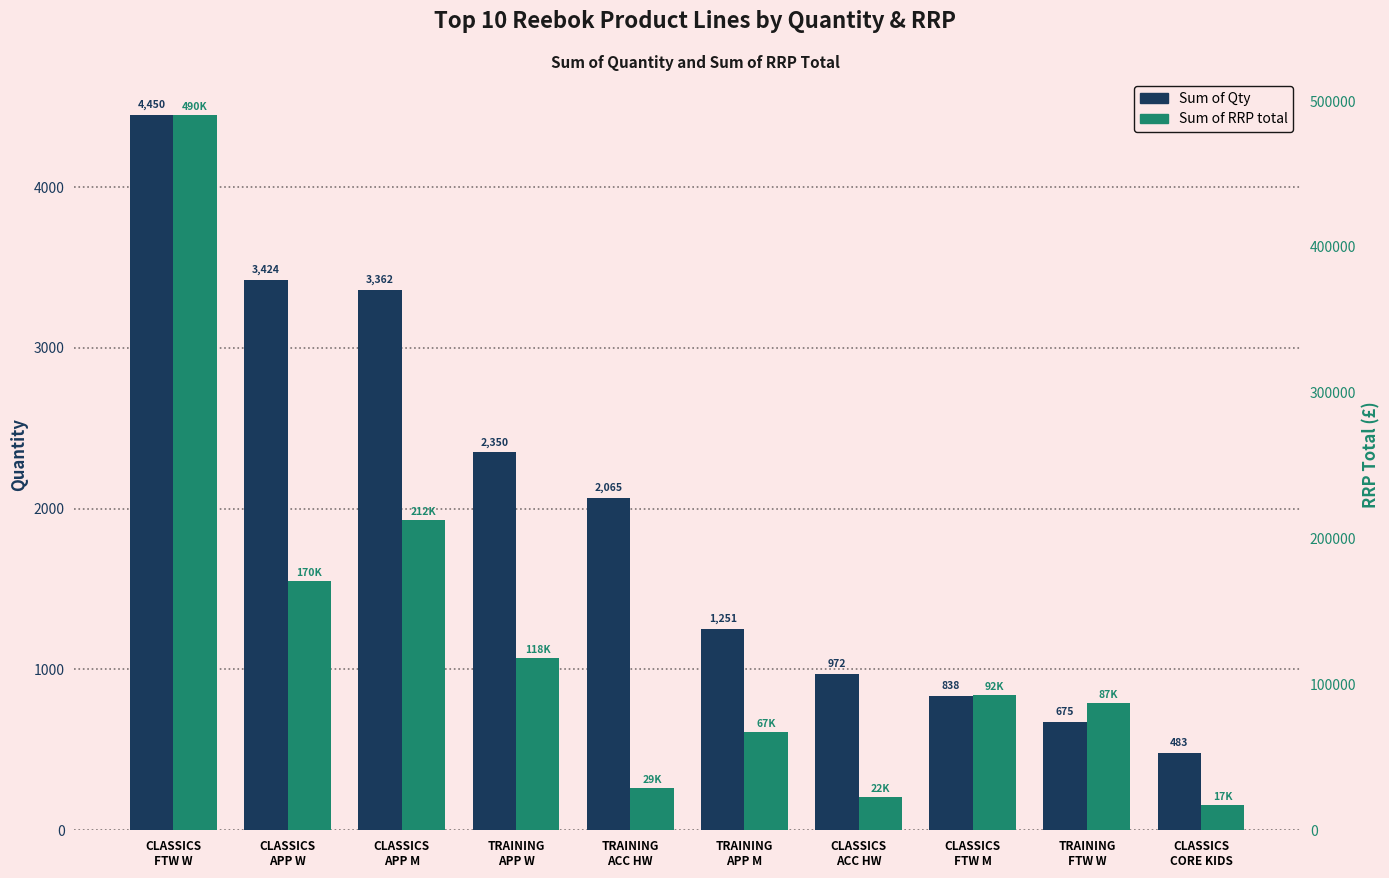

What position from the left is TRAINING
APP W?

4